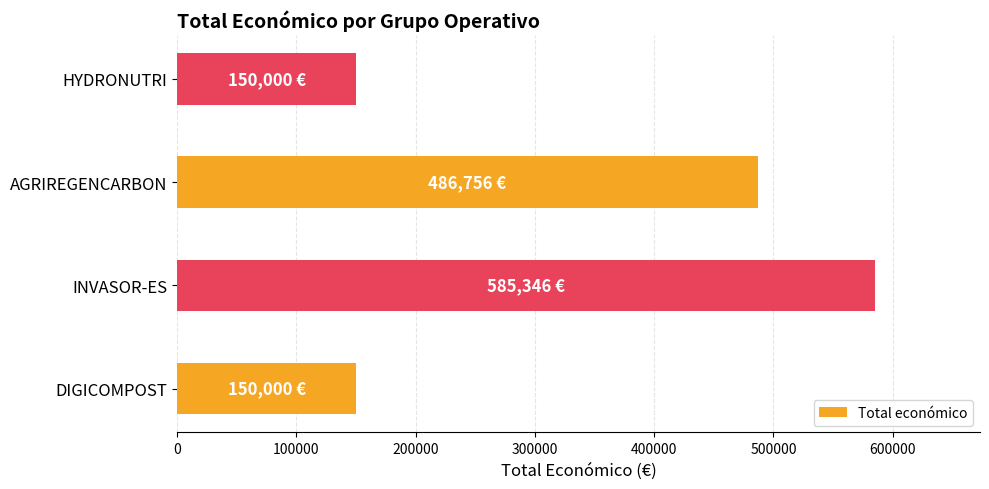

Are the bars grouped side by side (vs. stacked)?

No